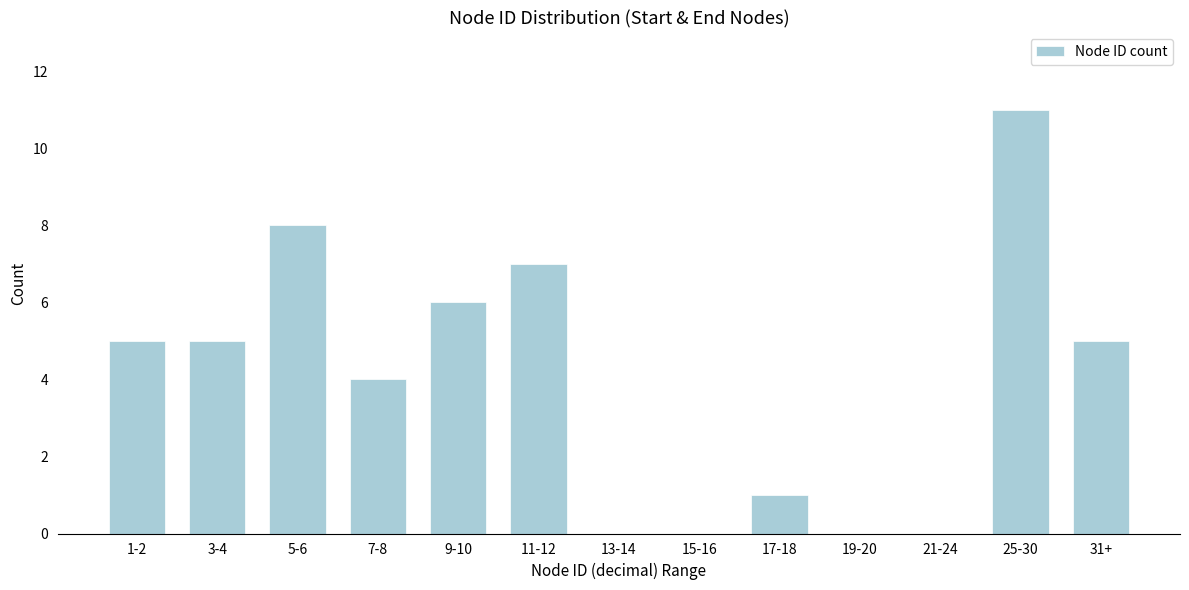

Reading left to right, extract all data points from this chart.

1-2=5	3-4=5	5-6=8	7-8=4	9-10=6	11-12=7	13-14=0	15-16=0	17-18=1	19-20=0	21-24=0	25-30=11	31+=5